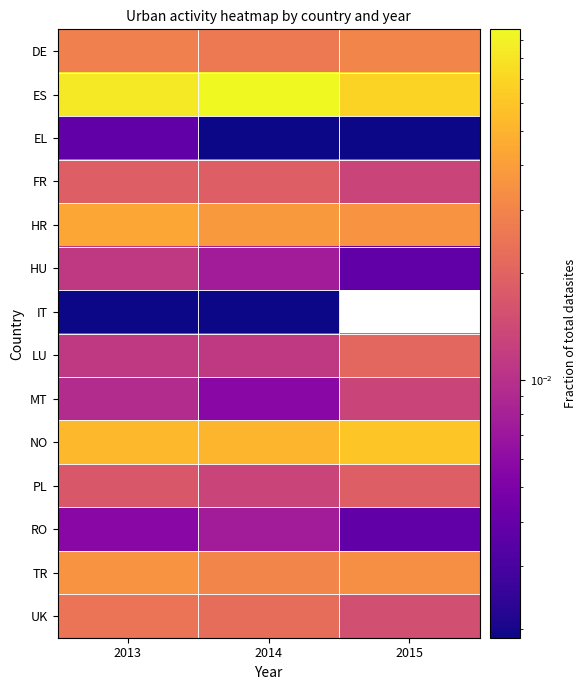

Reading left to right, list all the values displayed in this chart.

DE: 2013=0.0	2014=0.0	2015=0.0
ES: 2013=0.1	2014=0.1	2015=0.1
EL: 2013=0.0	2014=0.0	2015=0.0
FR: 2013=0.0	2014=0.0	2015=0.0
HR: 2013=0.0	2014=0.0	2015=0.0
HU: 2013=0.0	2014=0.0	2015=0.0
IT: 2013=0.0	2014=0.0	2015=0.0
LU: 2013=0.0	2014=0.0	2015=0.0
MT: 2013=0.0	2014=0.0	2015=0.0
NO: 2013=0.1	2014=0.1	2015=0.1
PL: 2013=0.0	2014=0.0	2015=0.0
RO: 2013=0.0	2014=0.0	2015=0.0
TR: 2013=0.0	2014=0.0	2015=0.0
UK: 2013=0.0	2014=0.0	2015=0.0